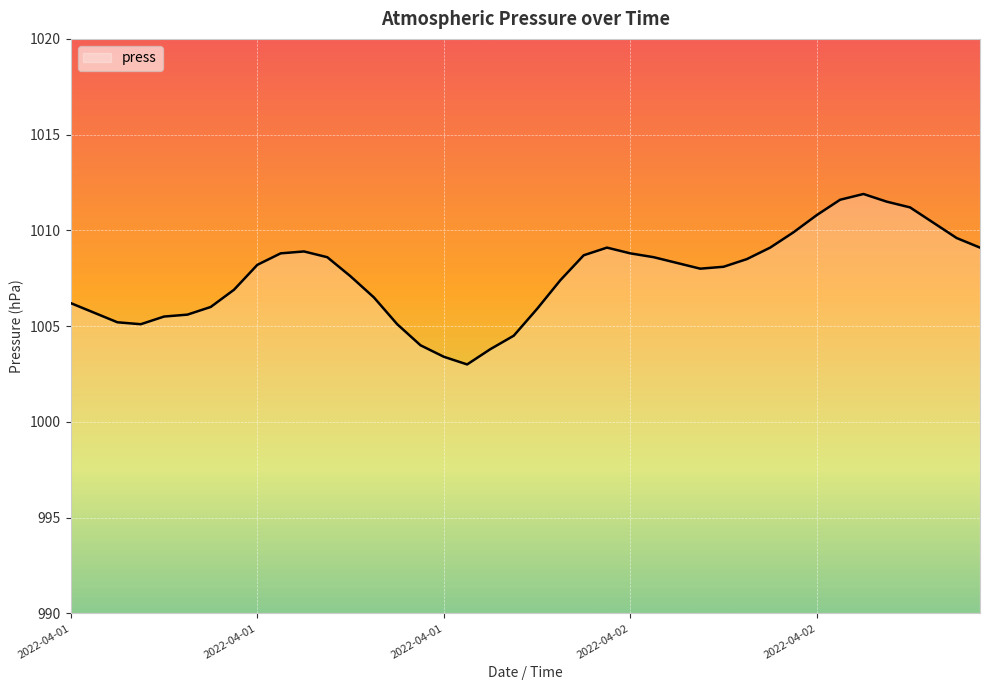

What is the minimum value shown in the chart?

1003.0